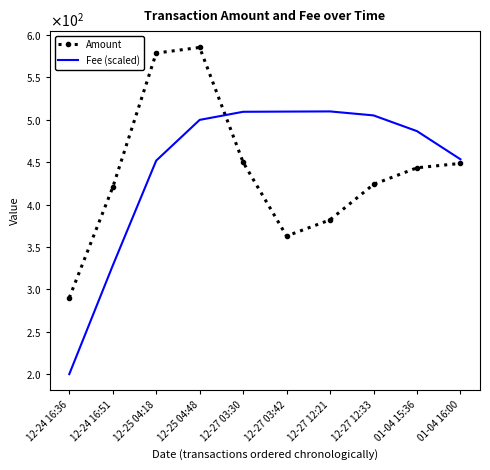

What is the label of the 8th point from the left?

12-27 12:33